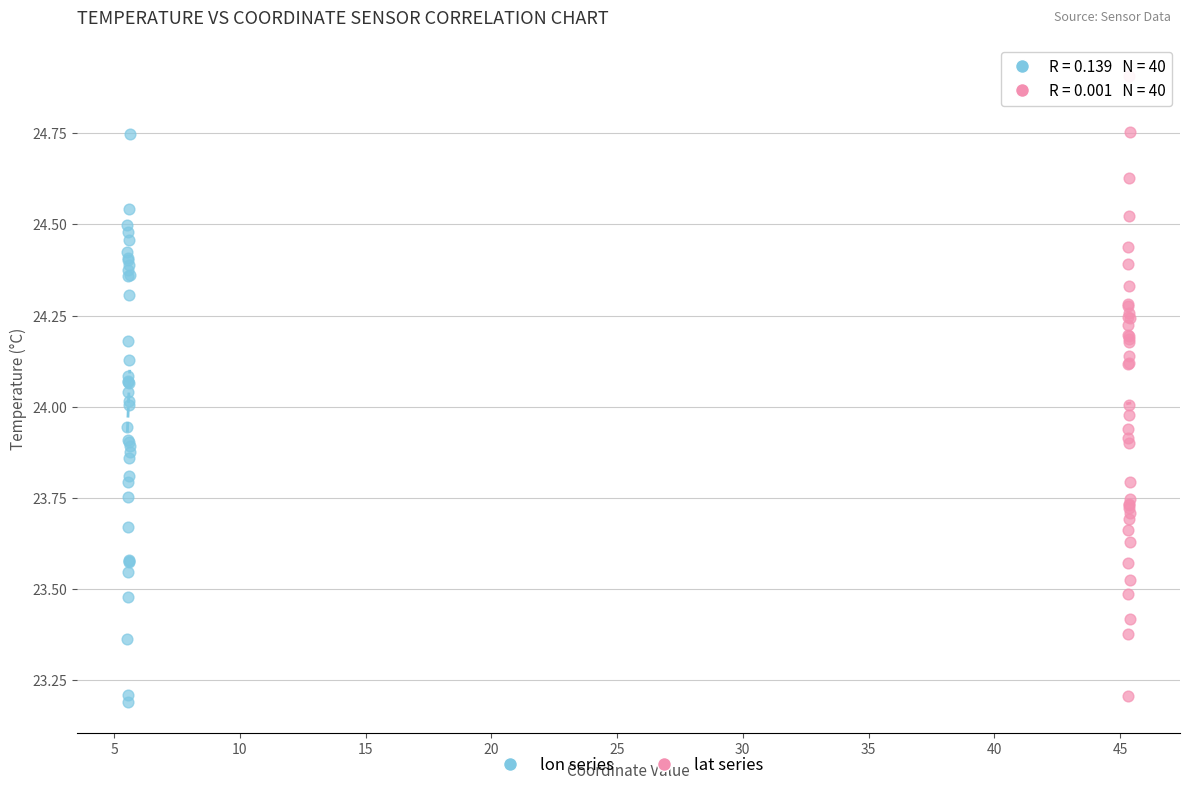

Which series contains the highest Y value?

lat series